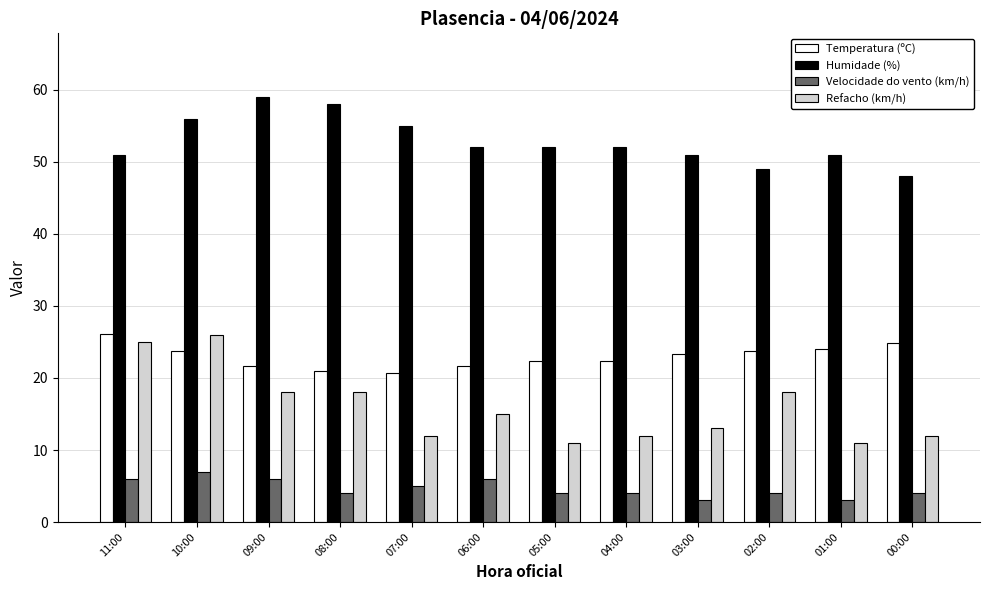

How many bars are there in each group?

4